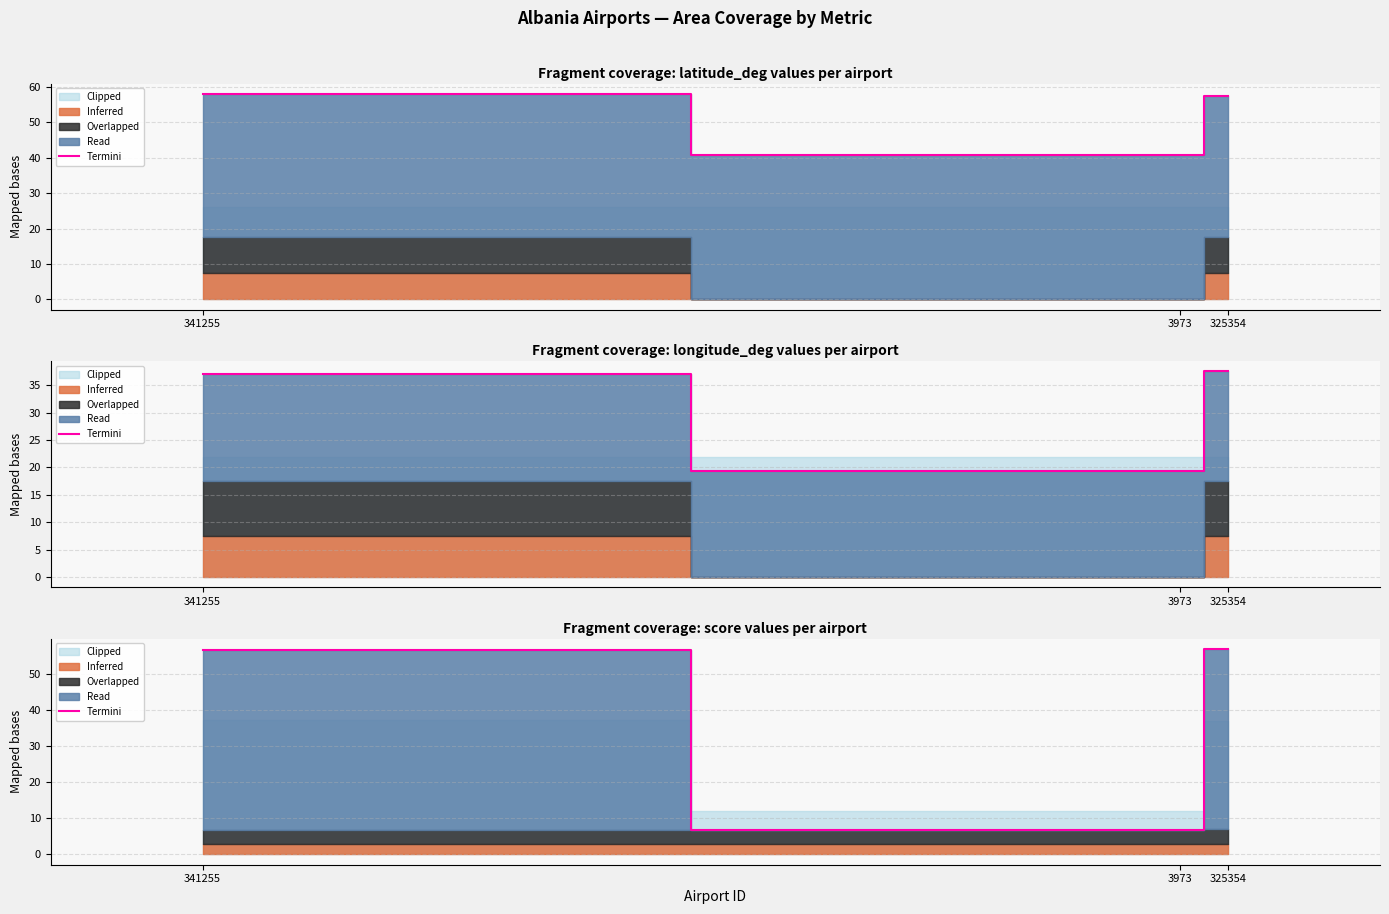

List the labels in order of value, largest first.

325354, 341255, 3973